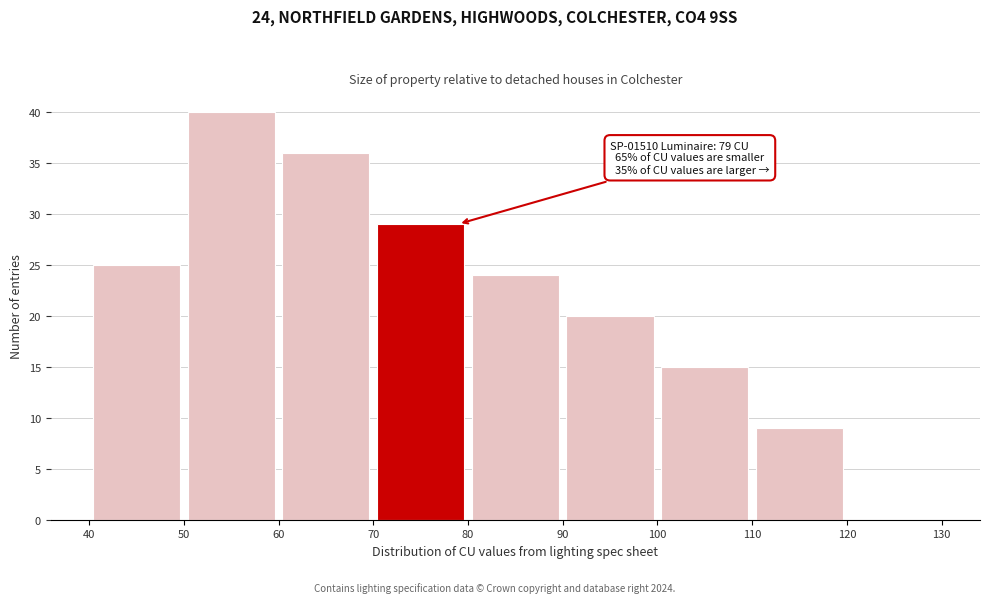

Over which range of the x-axis is the bar tallest?

50 to 60